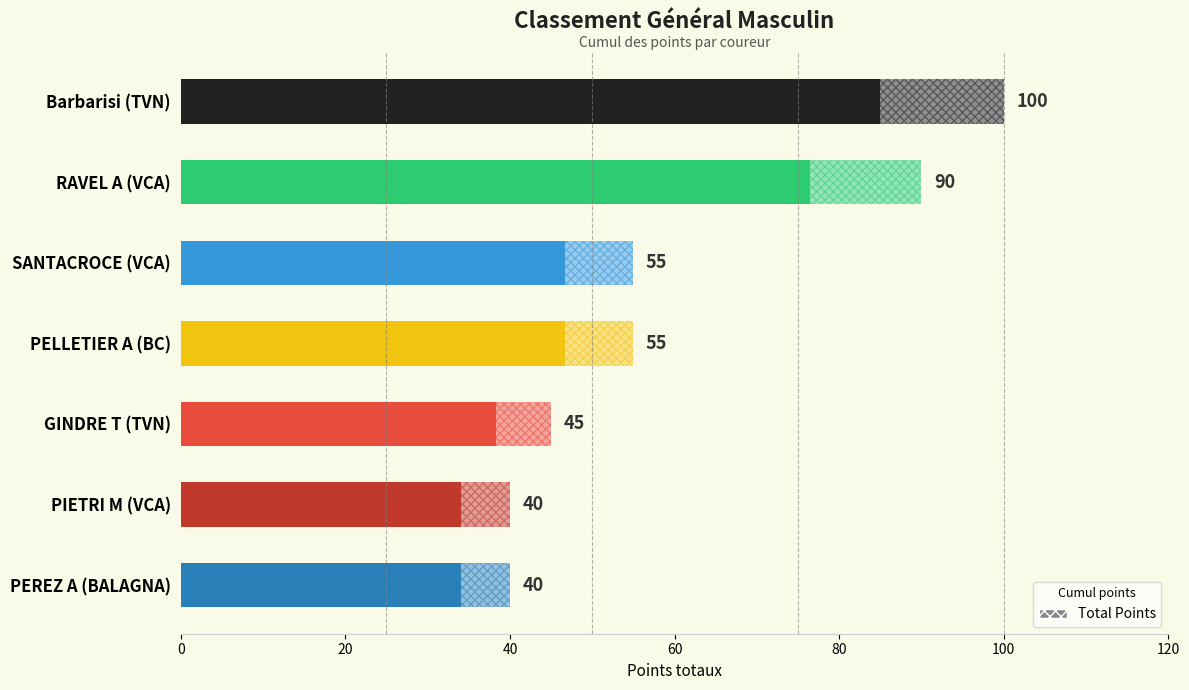

What is the maximum value shown in the chart?

100